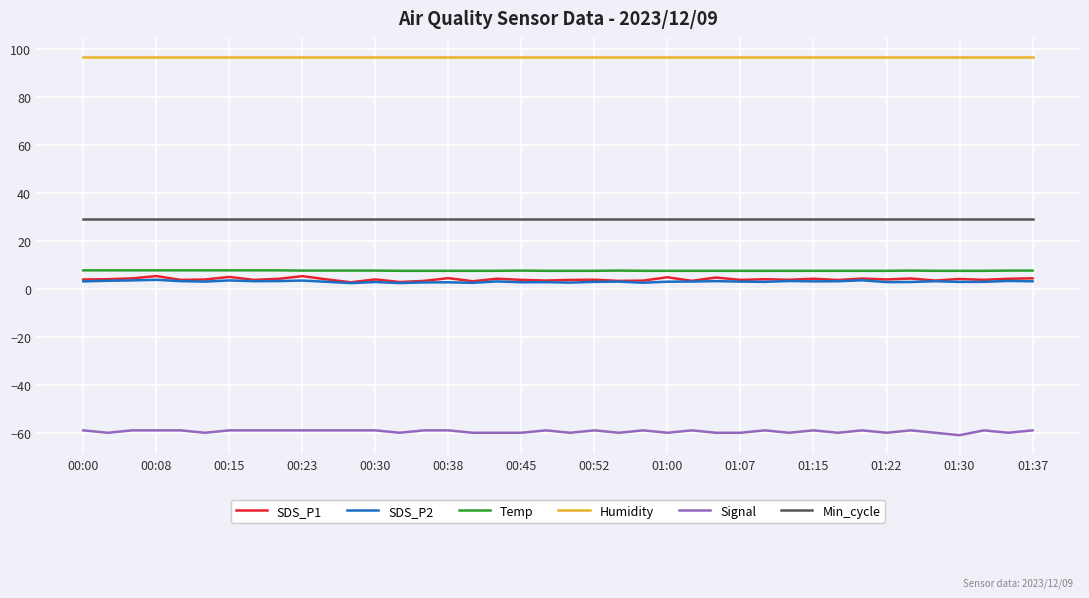

Which series has the largest total across all categories?

Humidity